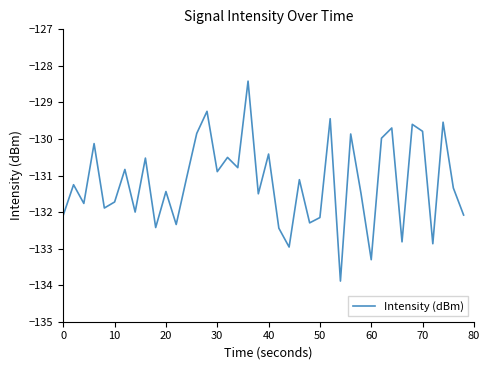

True or false: the data has more than 1 interior local peaks.

True